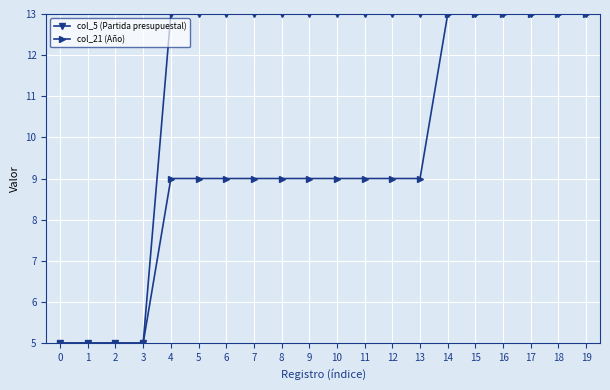

Which series has the largest total across all categories?

col_5 (Partida presupuestal)